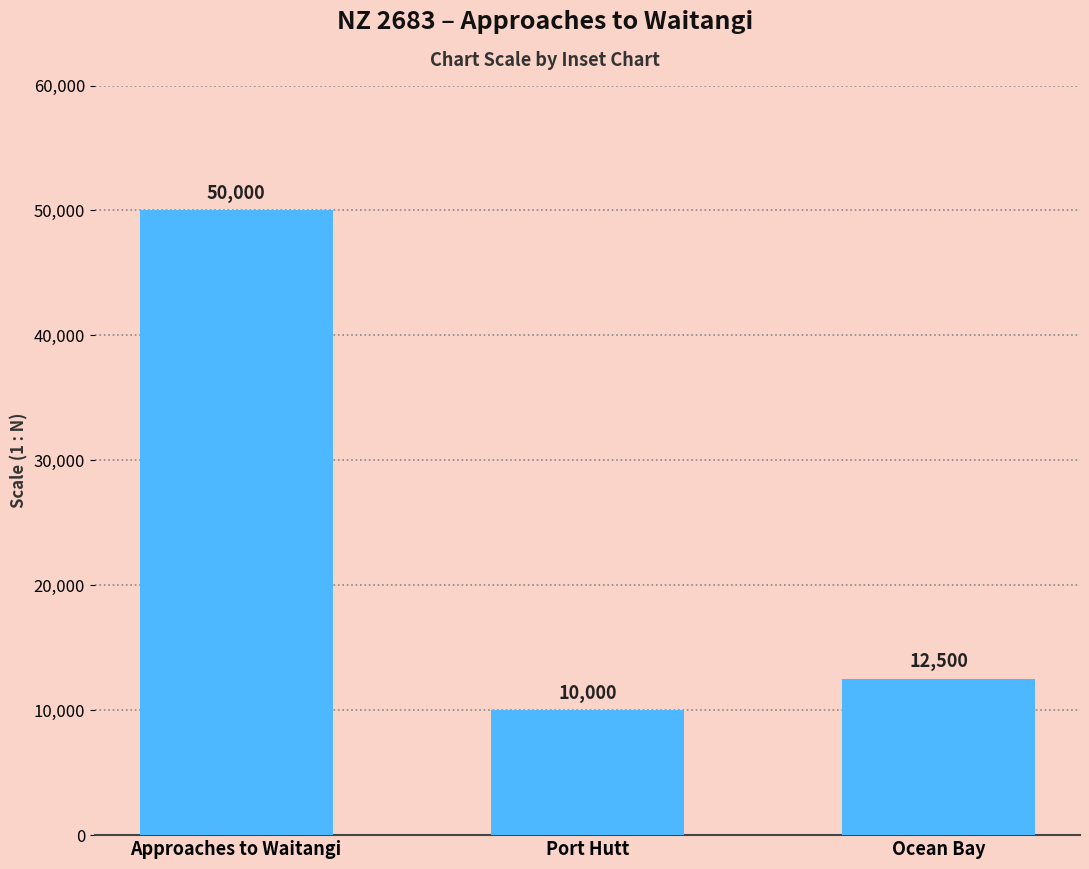

Is it true that the value at Ocean Bay is 20725?

False